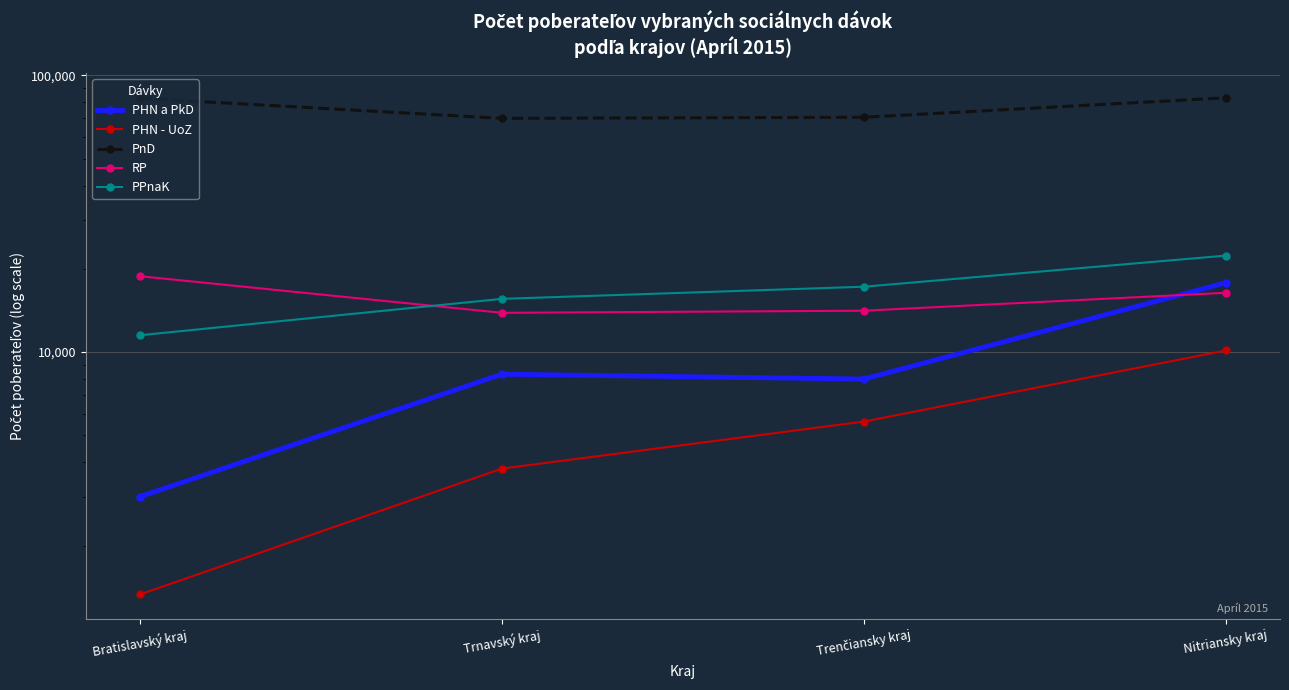

At how many categories does at least one series exceed 16172?

4